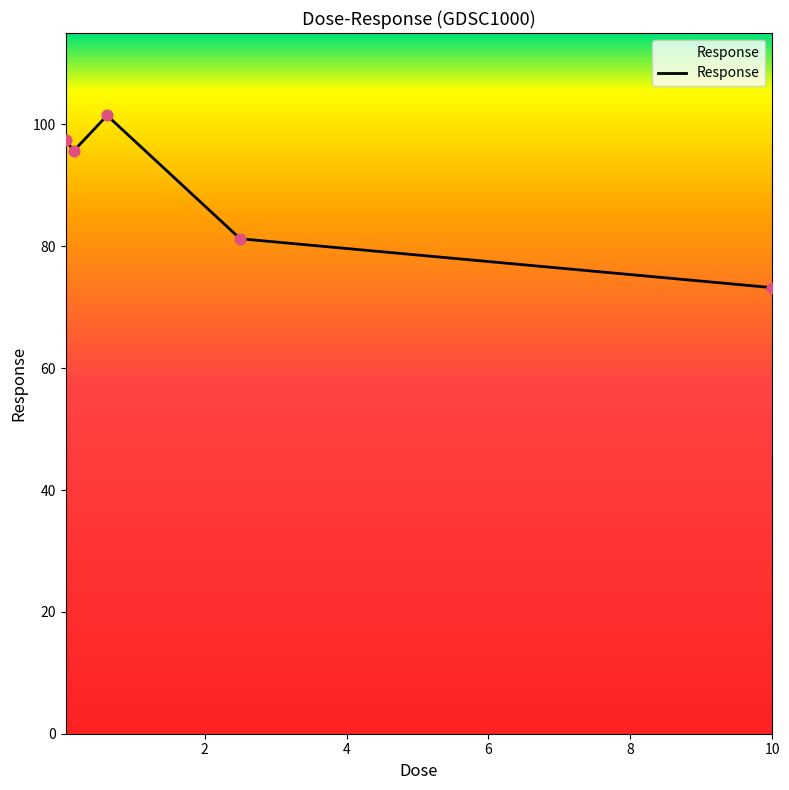

What is the maximum value shown in the chart?

101.5